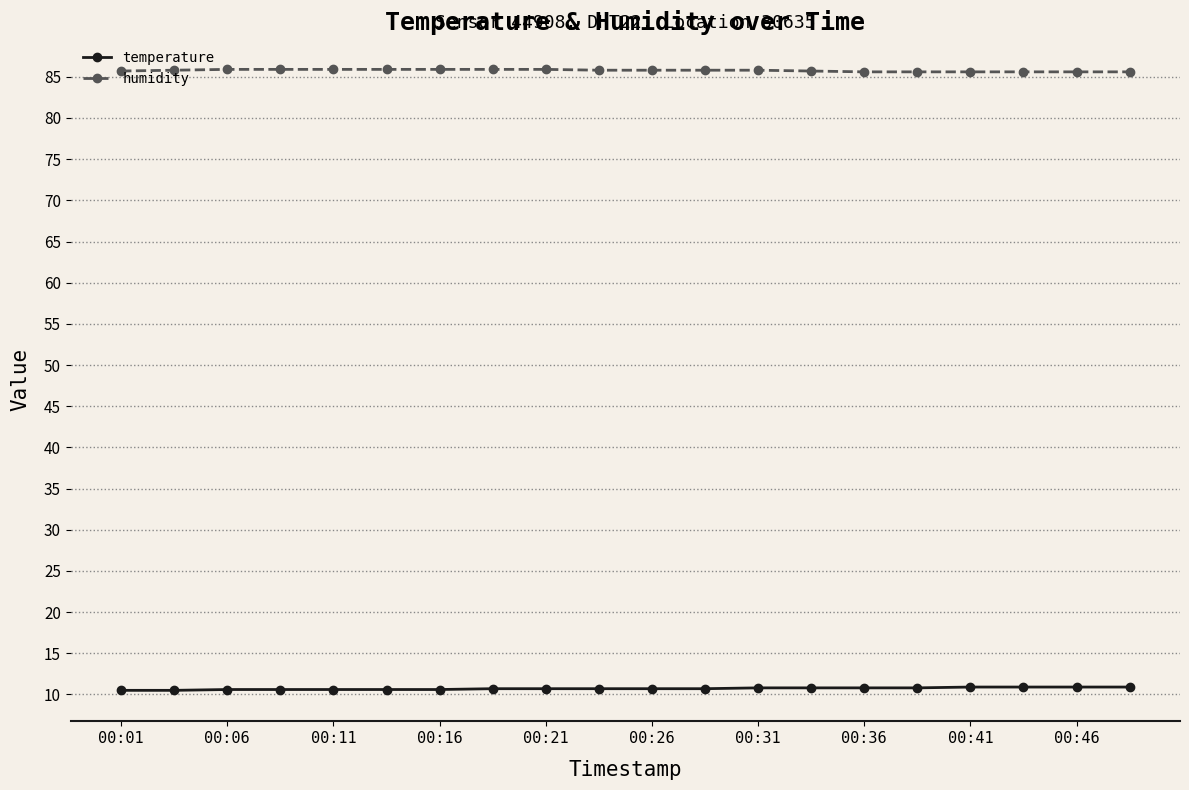

What is the maximum value for humidity?

85.9